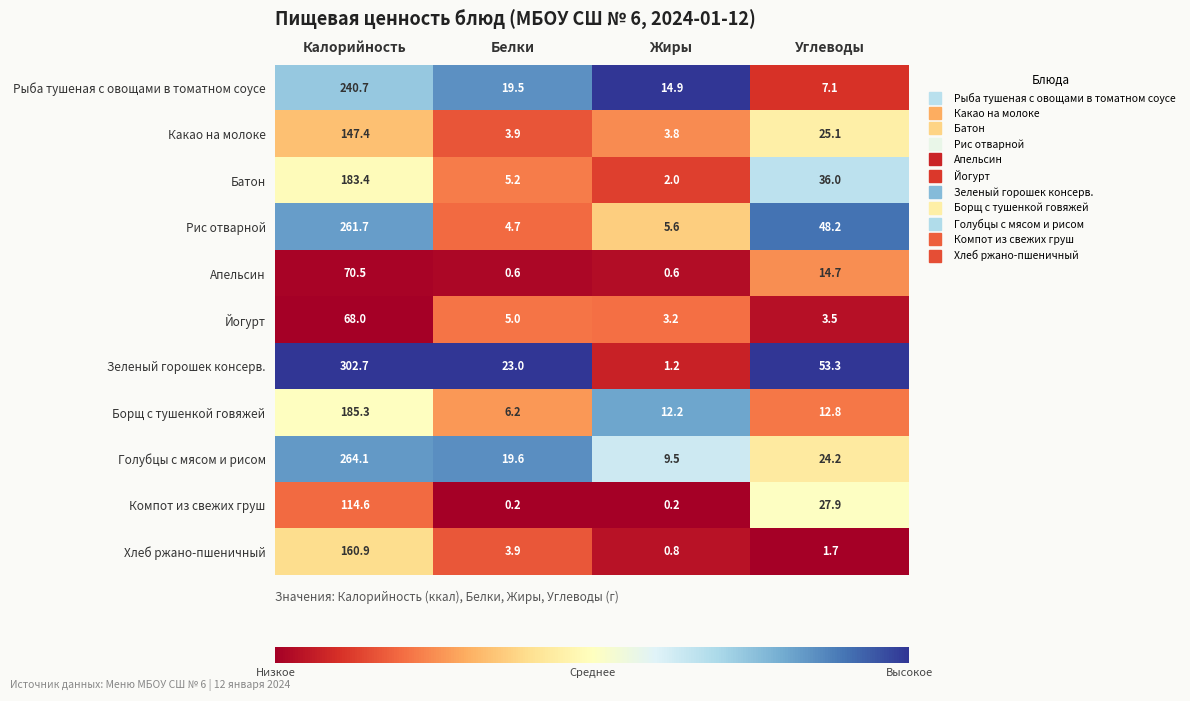

Which category has the highest value in the Хлеб ржано-пшеничный series?

Калорийность